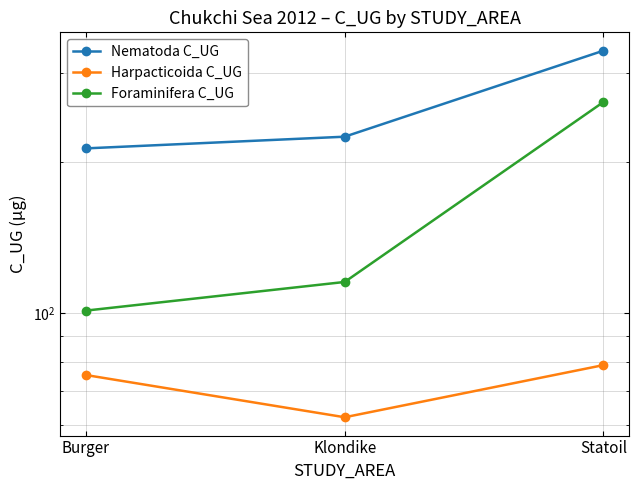

At Statoil, list the series in order from smallest to largest.

Harpacticoida C_UG, Foraminifera C_UG, Nematoda C_UG